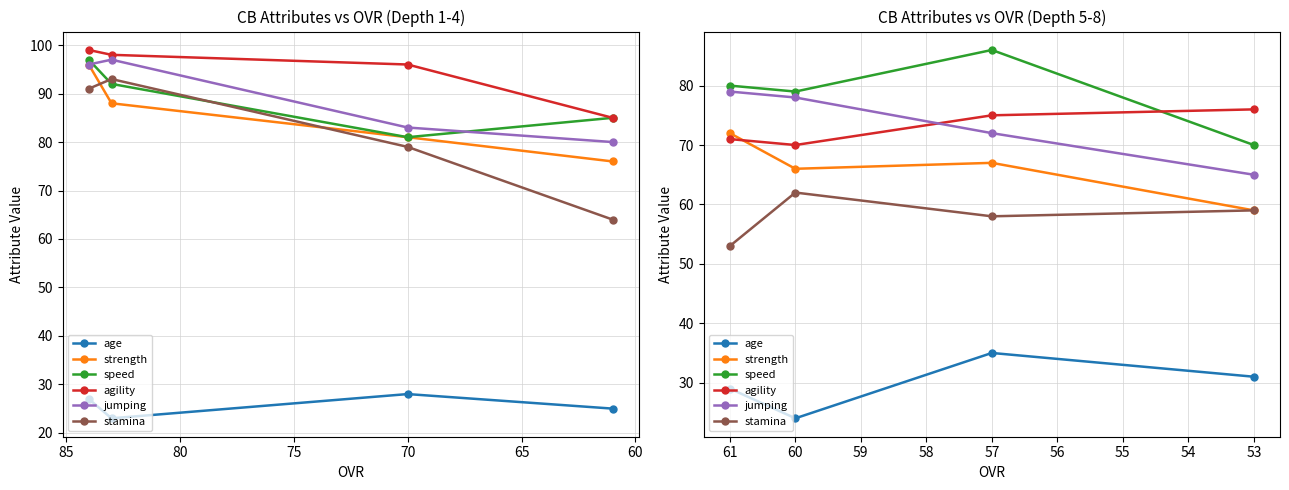

True or false: stamina has more than 2 points higher than both neighbors.

False